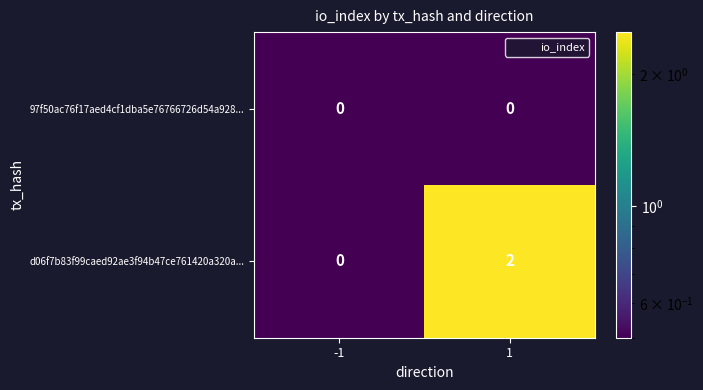

Rank the series by their average value, from highest to lowest.

d06f7b83f99caed92ae3f94b47ce761420a320a..., 97f50ac76f17aed4cf1dba5e76766726d54a928...